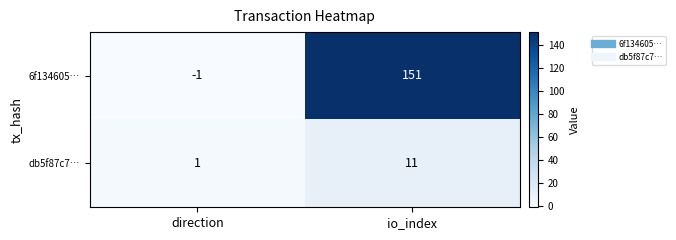

Rank the series by their maximum value, from highest to lowest.

6f134605…, db5f87c7…